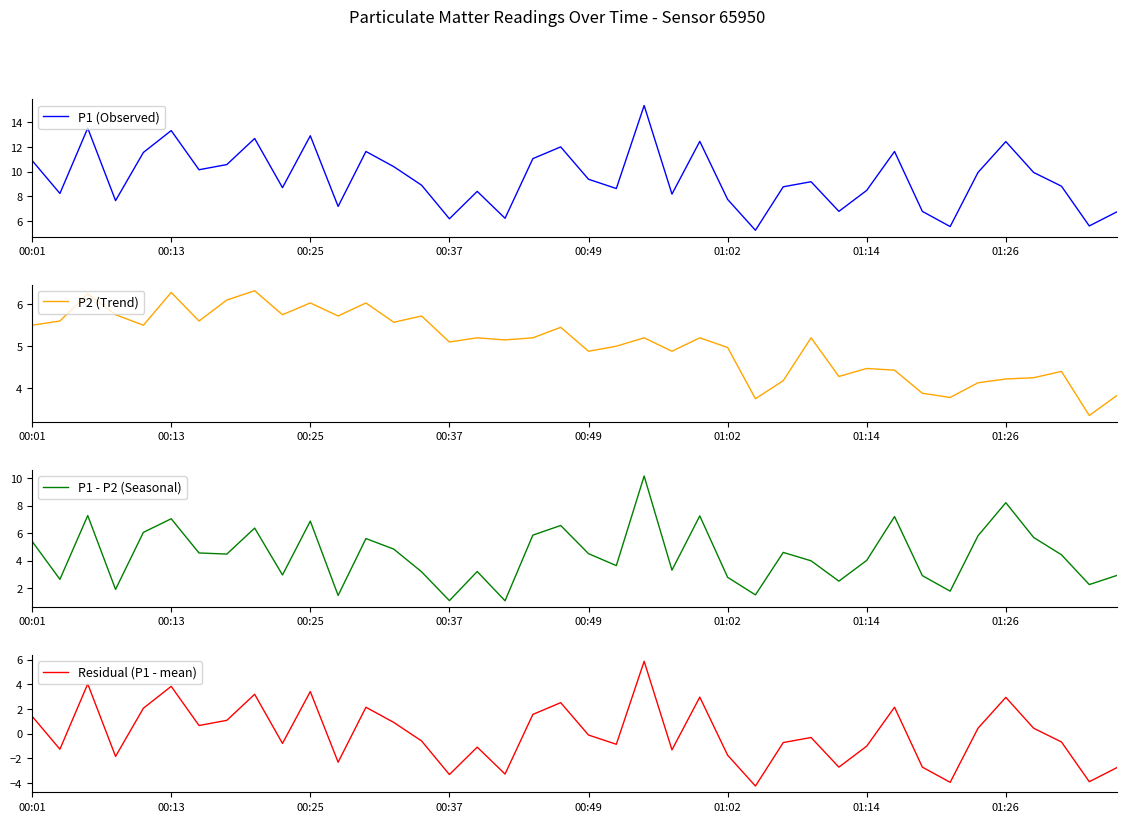

True or false: P1 (Observed) has a value of 10.6 at 01:02.

False